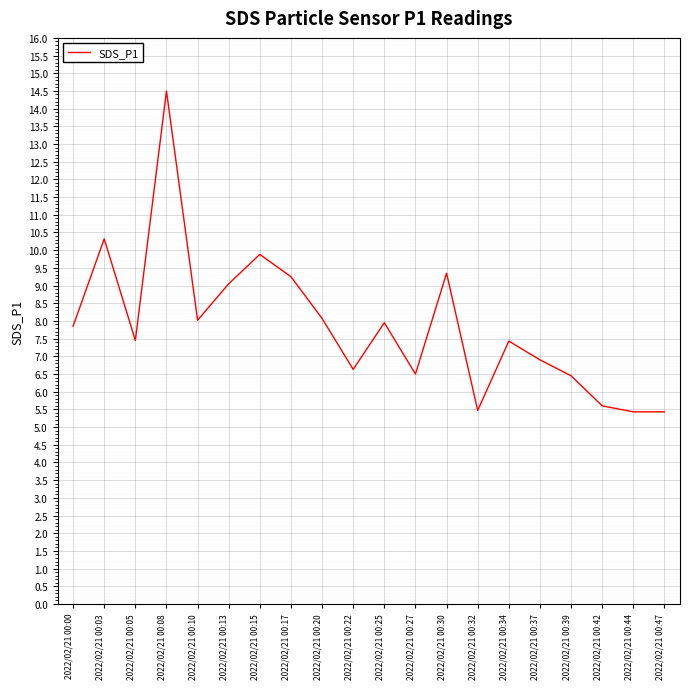

What is the difference between the values at 2022/02/21 00:44 and 2022/02/21 00:00?

2.4